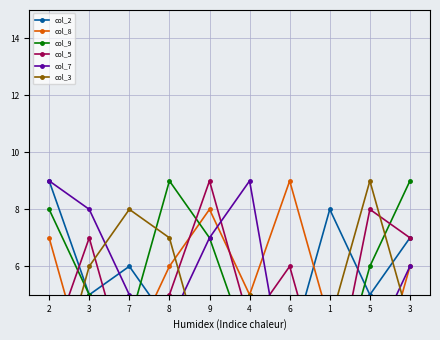

What value does the col_2 series have at 4?

2